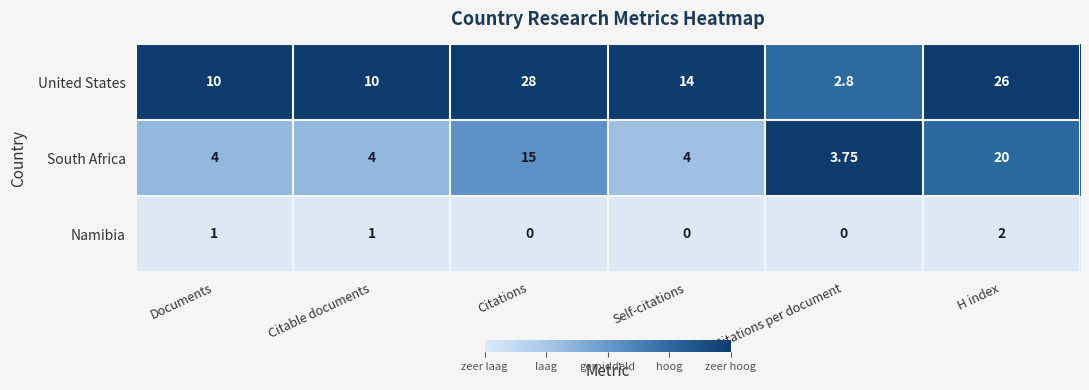

Rank the series by their maximum value, from highest to lowest.

United States, South Africa, Namibia